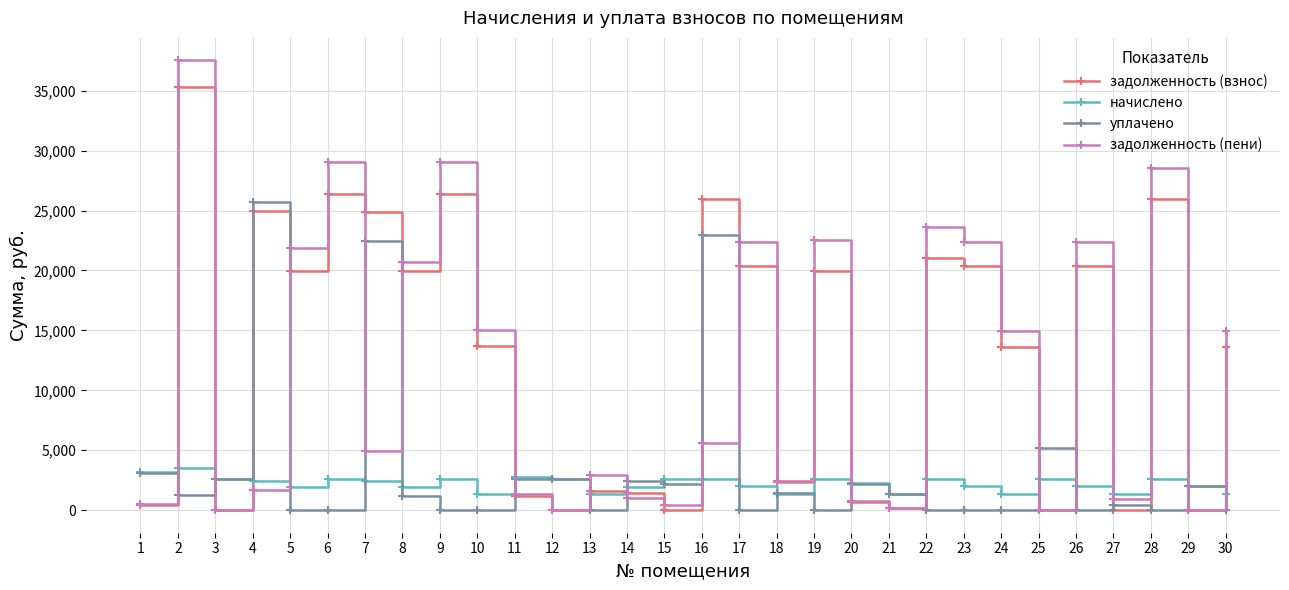

What is the spread (max minus min) of values at 4?

24013.9